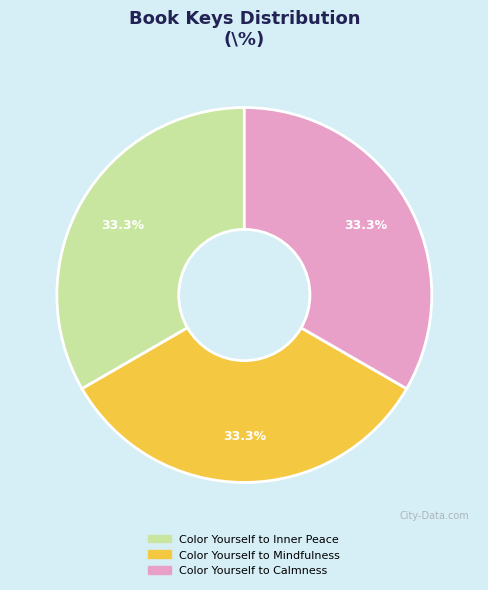

Is it true that Color Yourself to Calmness is 45% of the pie?

False